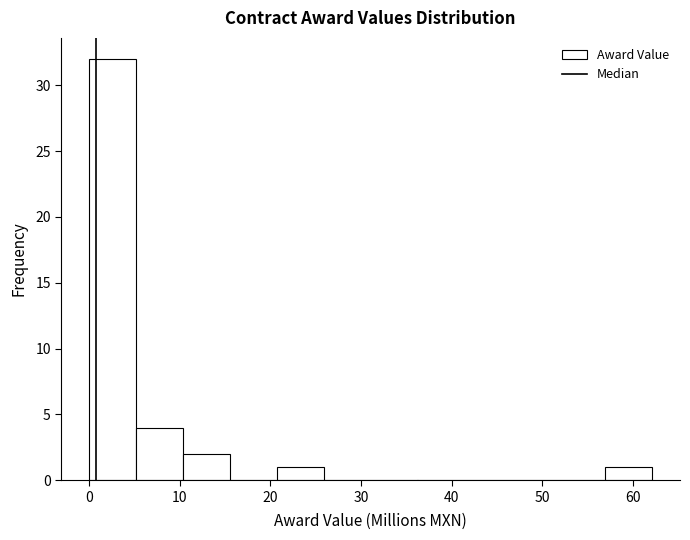

Reading left to right, transcribe this chart: for each bar, give the range it covers on the x-axis and its height. Neither the bar edges nor the heights are printed on the chart, so give them approximately, as read against the axes.

0 to 5: 32
5 to 10: 4
10 to 16: 2
16 to 21: 0
21 to 26: 1
26 to 31: 0
31 to 36: 0
36 to 41: 0
41 to 47: 0
47 to 52: 0
52 to 57: 0
57 to 62: 1